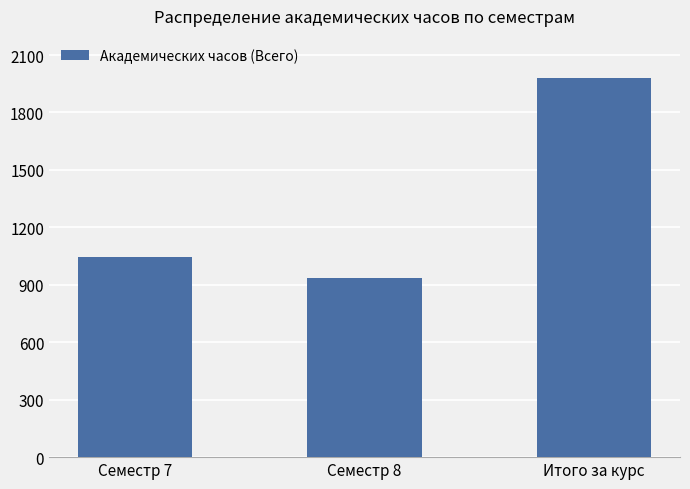

What is the ratio of the value at Семестр 7 to the value at Семестр 8?

1.1